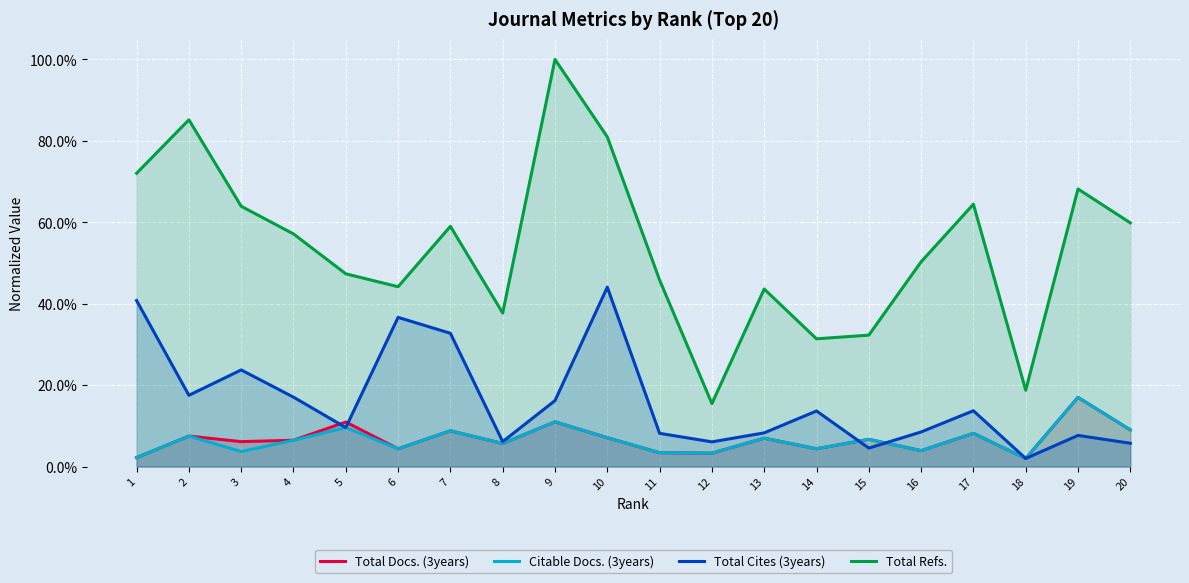

What is the difference between the maximum and second lowest values in the Total Refs. series?

0.8